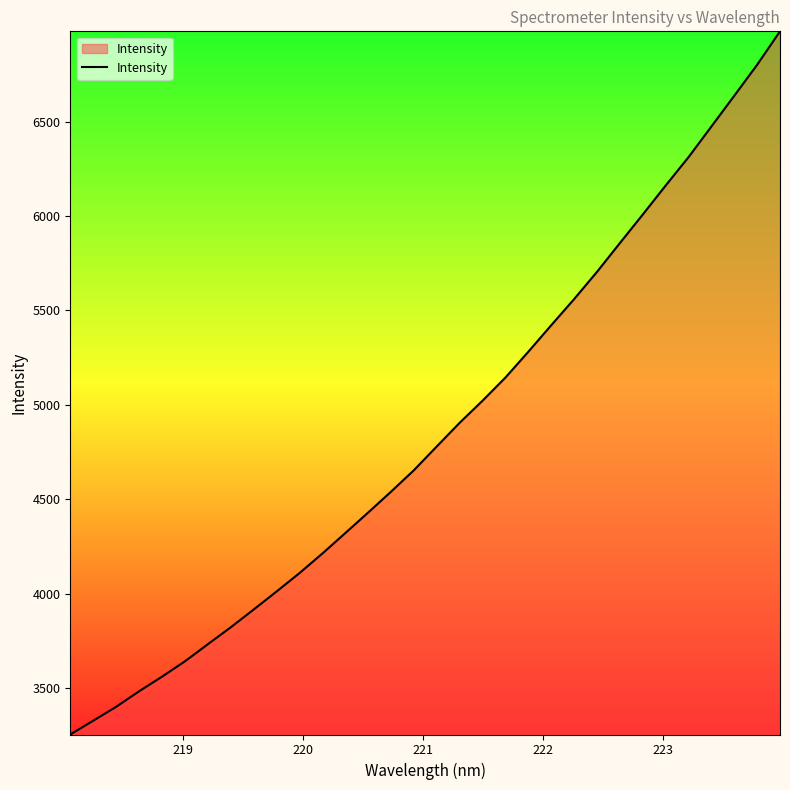

Reading left to right, extract all data points from this chart.

3254.8	3327.6	3401.2	3483.3	3560.7	3641.9	3732.5	3822.1	3916.2	4011.6	4109.0	4212.7	4320.9	4429.7	4540.3	4654.1	4780.2	4905.1	5022.3	5144.8	5281.5	5421.7	5560.0	5704.2	5856.6	6007.6	6161.1	6311.4	6473.6	6636.4	6800.3	6977.4